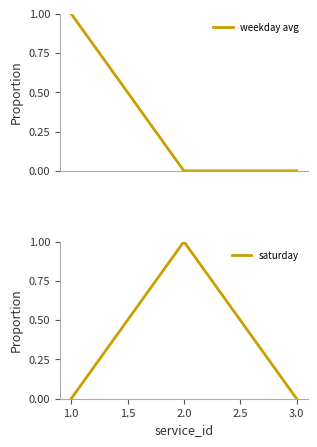

How many lines are shown in the chart?

2